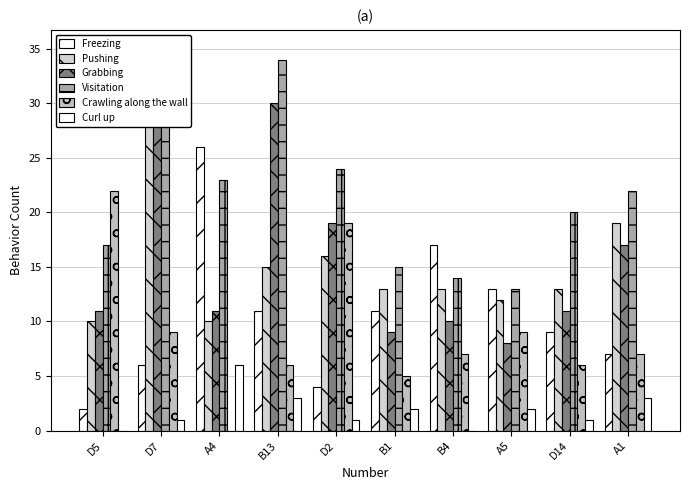

How many data points in Pushing are less than 13?

3